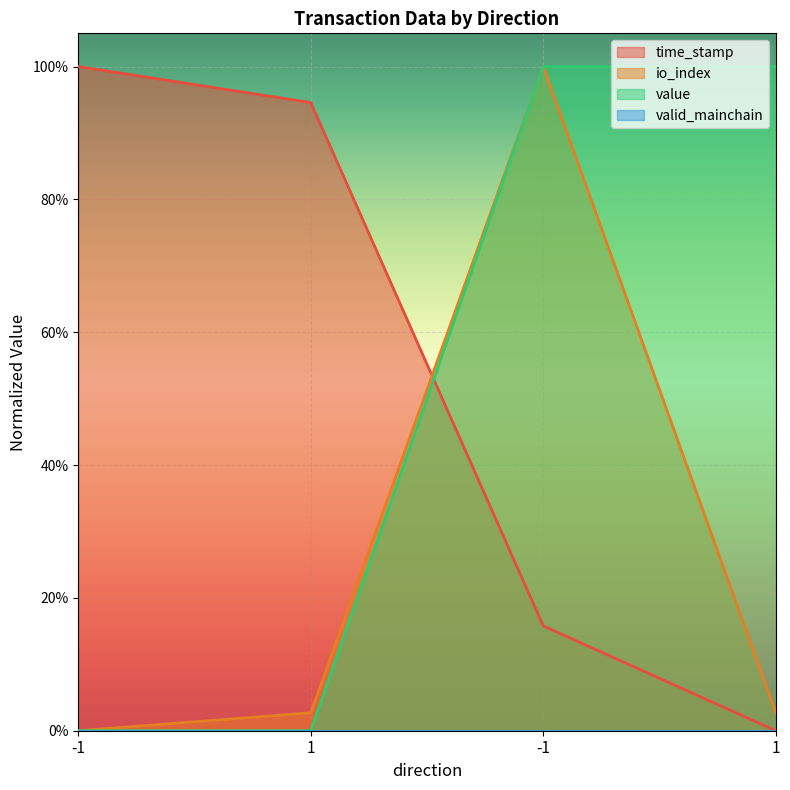

Where do time_stamp and value first cross each other?

1 and -1